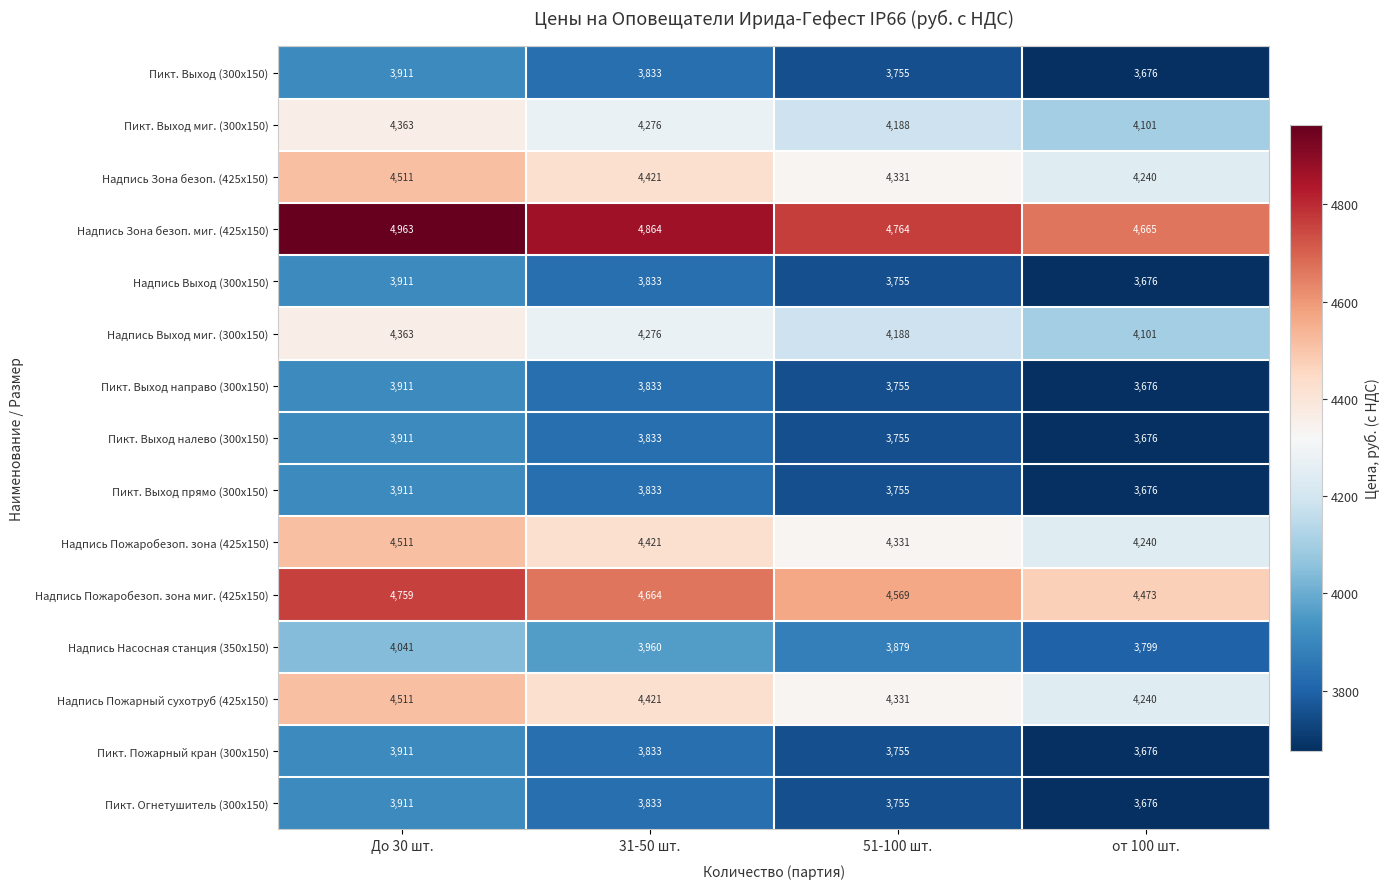

At which category is the sum across all series the highest?

До 30 шт.